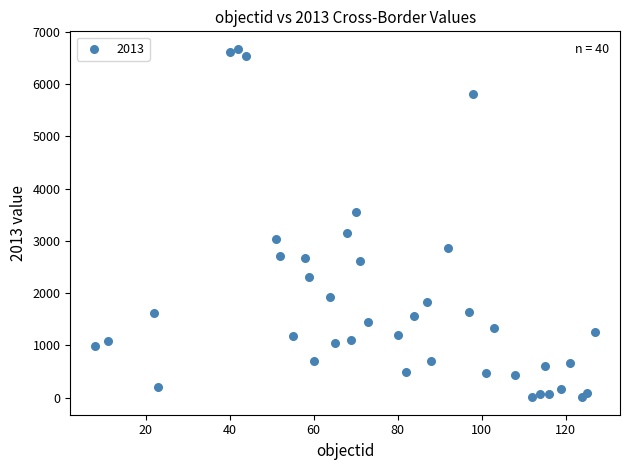

What is the range of Y values (max minus min)?

6671